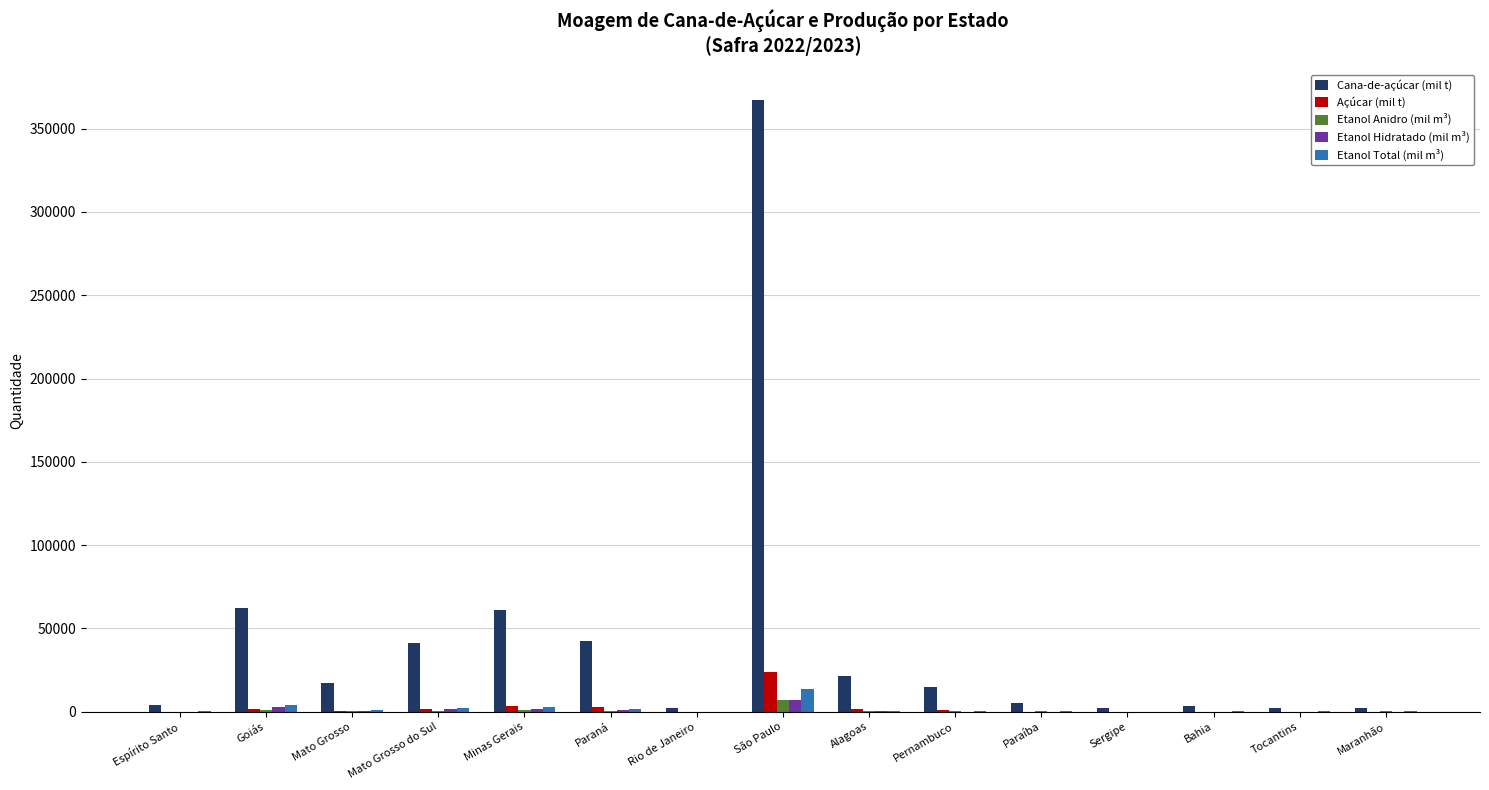

What is the average value of the Etanol Total (mil m³) series?

1825.4